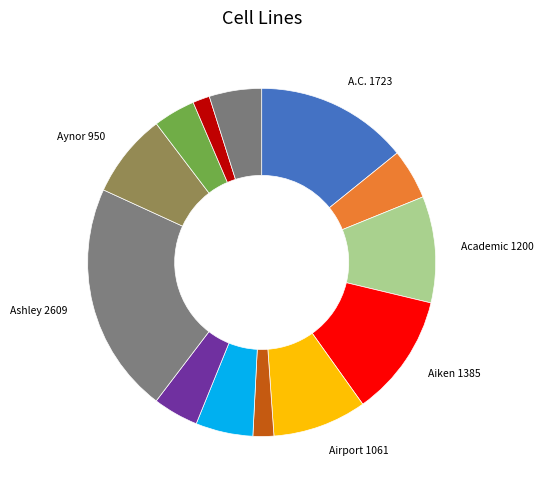

Is there any slice that represents more than half of the pie?

No